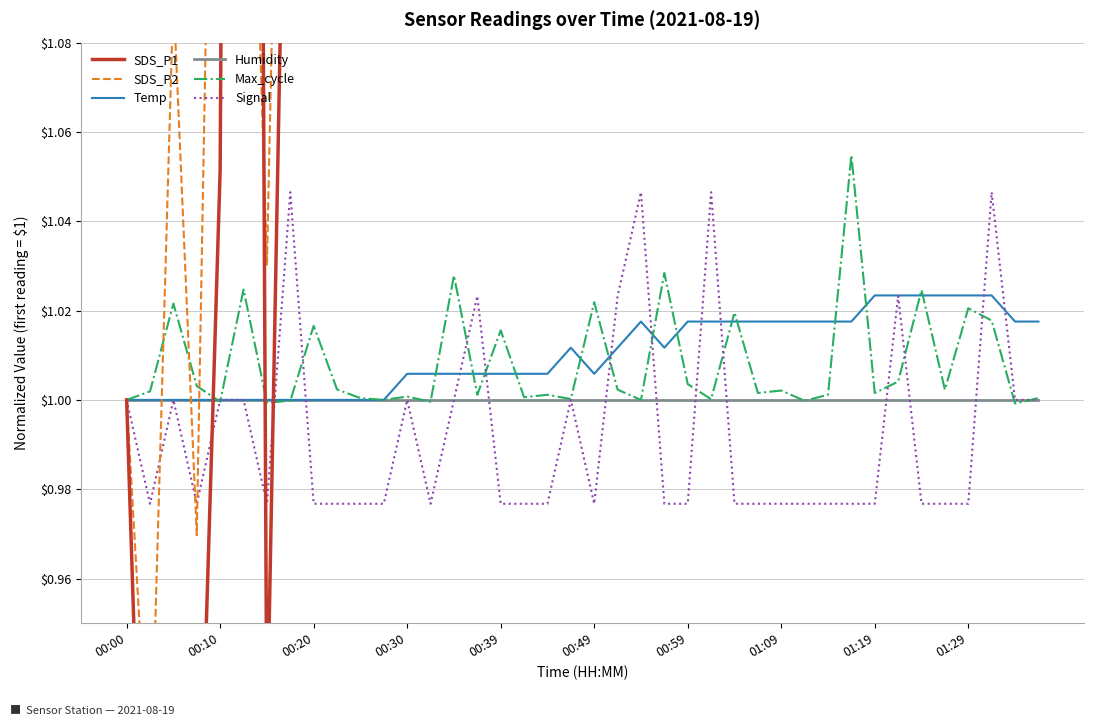

What are all the series names shown in the legend?

SDS_P1, SDS_P2, Temp, Humidity, Max_cycle, Signal